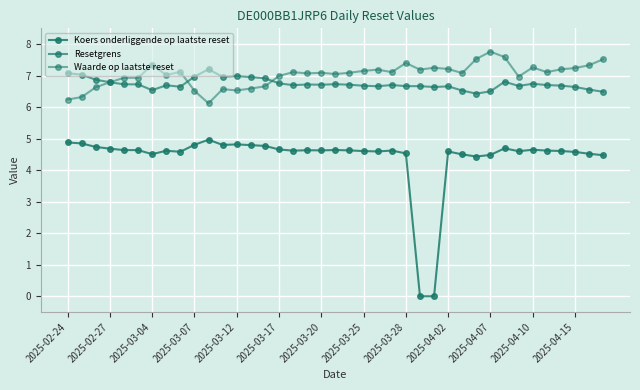

Does the chart have visible grid lines?

Yes